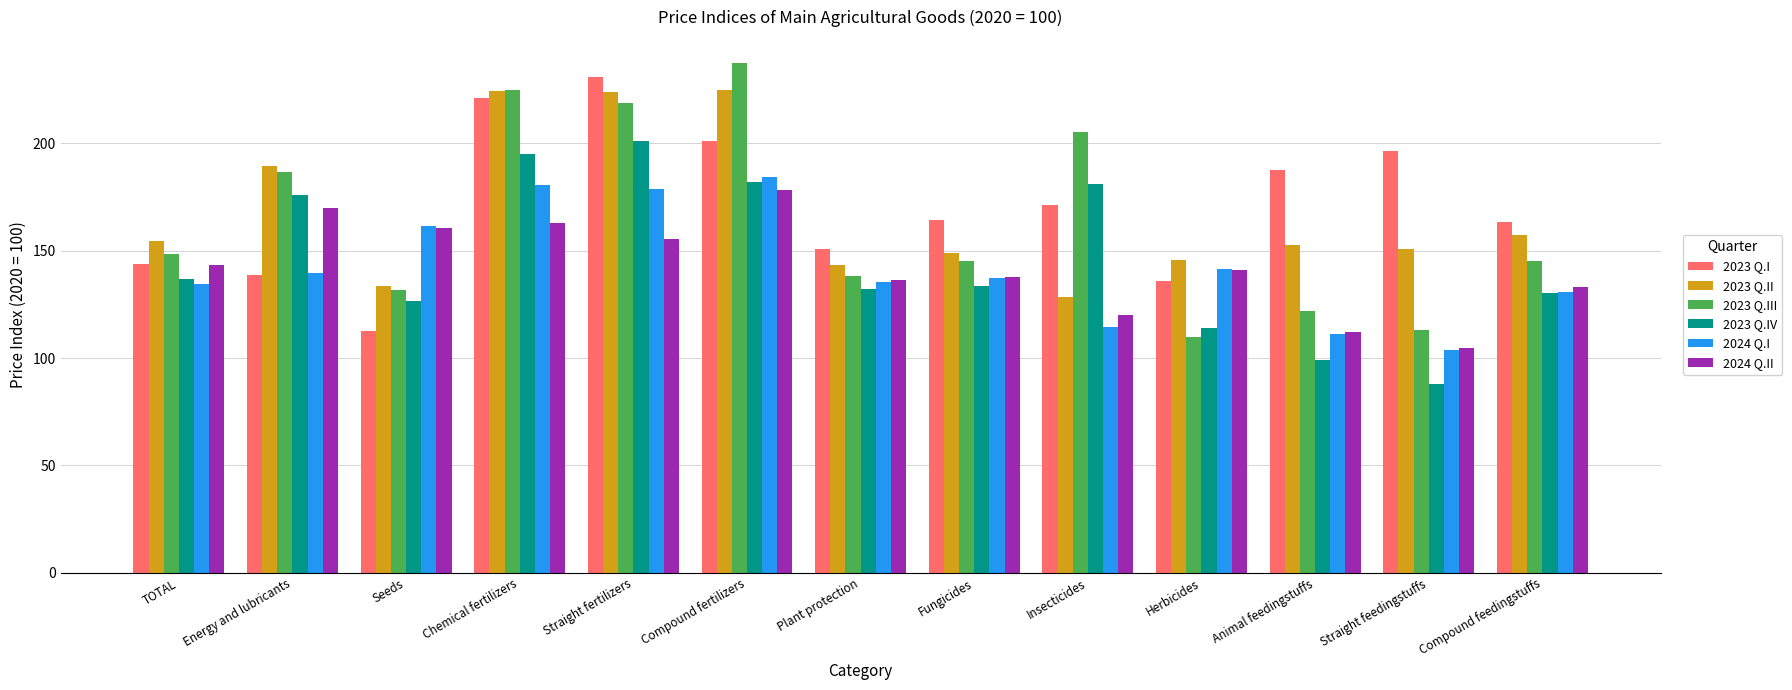

List the series in order of their peak value, lowest first.

2024 Q.II, 2024 Q.I, 2023 Q.IV, 2023 Q.II, 2023 Q.I, 2023 Q.III